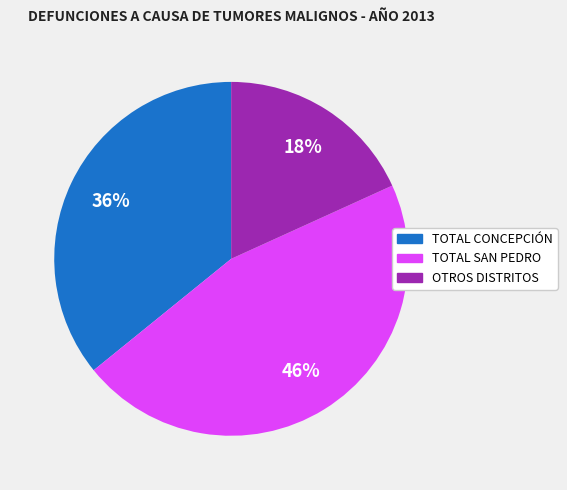

Is there any slice that represents more than half of the pie?

No